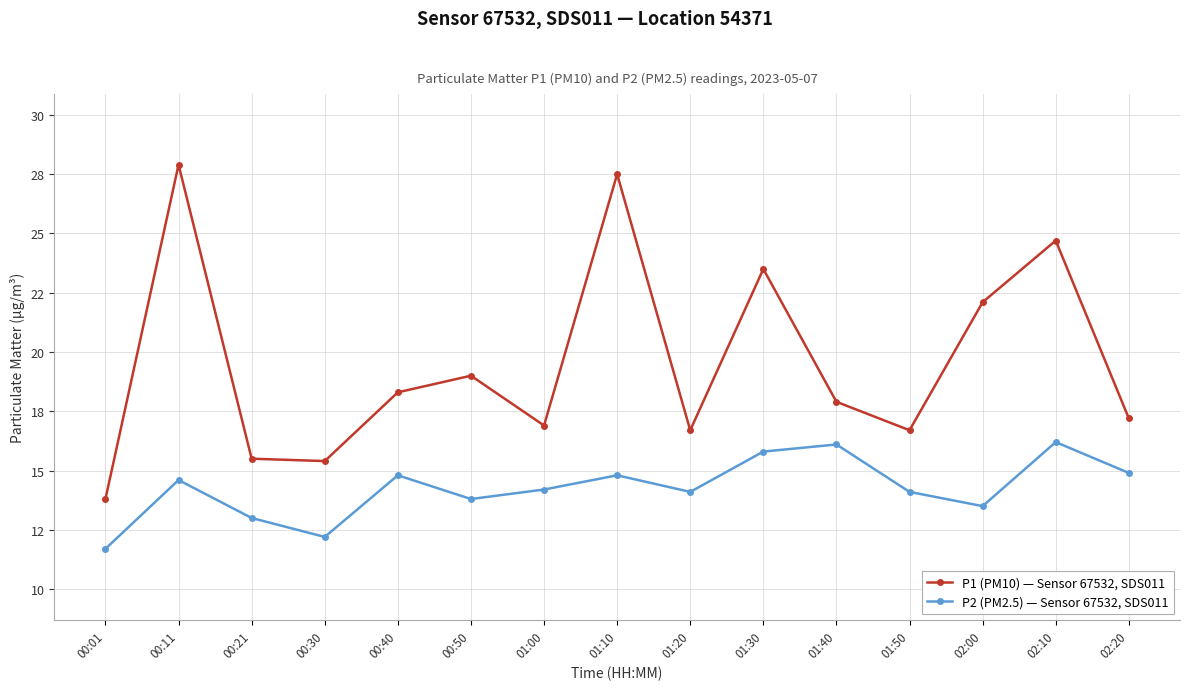

What is the smallest value displayed?

11.7